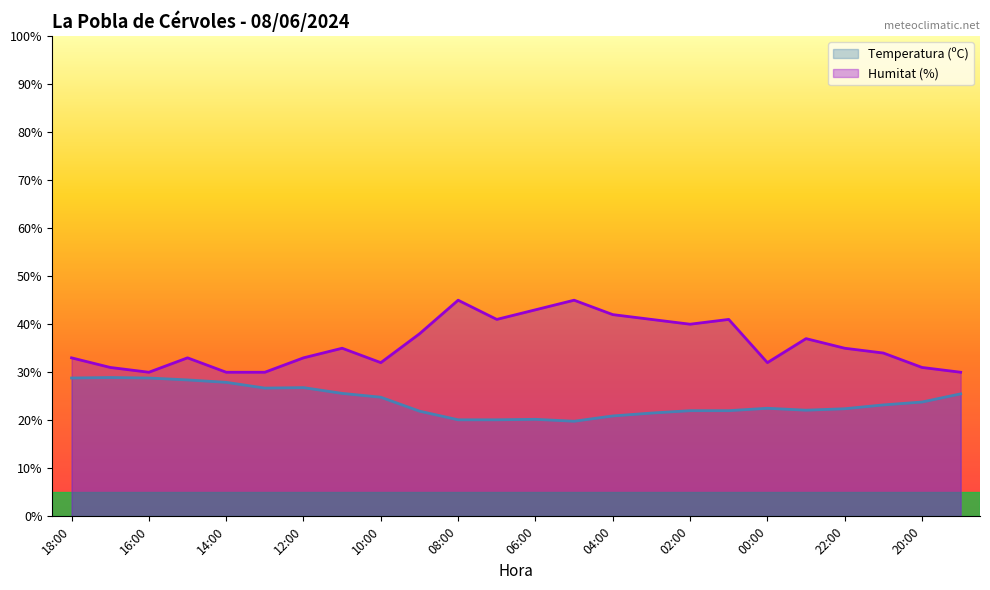

Reading left to right, extract all data points from this chart.

Temperatura (ºC): 18:00=28.8	17:00=28.9	16:00=28.8	15:00=28.4	14:00=27.9	13:00=26.7	12:00=26.8	11:00=25.6	10:00=24.8	09:00=21.9	08:00=20.1	07:00=20.1	06:00=20.2	05:00=19.8	04:00=20.9	03:00=21.5	02:00=22.0	01:00=22.0	00:00=22.5	23:00=22.1	22:00=22.4	21:00=23.2	20:00=23.8	19:00=25.5
Humitat (%): 18:00=33.0	17:00=31.0	16:00=30.0	15:00=33.0	14:00=30.0	13:00=30.0	12:00=33.0	11:00=35.0	10:00=32.0	09:00=38.0	08:00=45.0	07:00=41.0	06:00=43.0	05:00=45.0	04:00=42.0	03:00=41.0	02:00=40.0	01:00=41.0	00:00=32.0	23:00=37.0	22:00=35.0	21:00=34.0	20:00=31.0	19:00=30.0